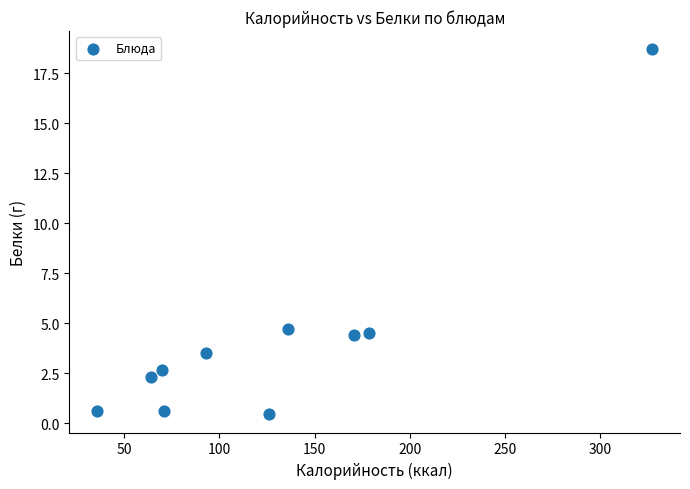

What is the average Y value?

4.2